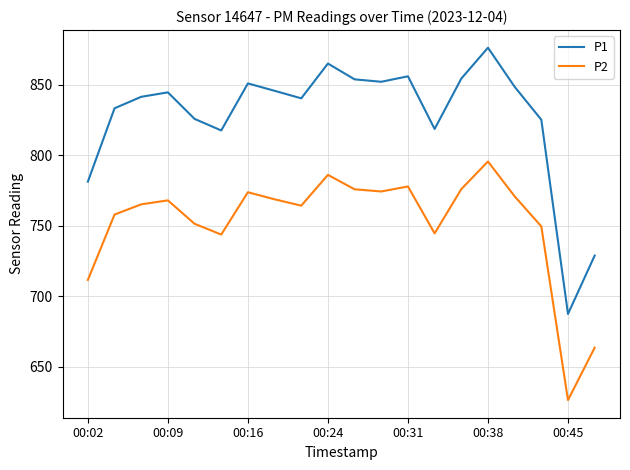

How many values in the P1 series exceed 844?

10